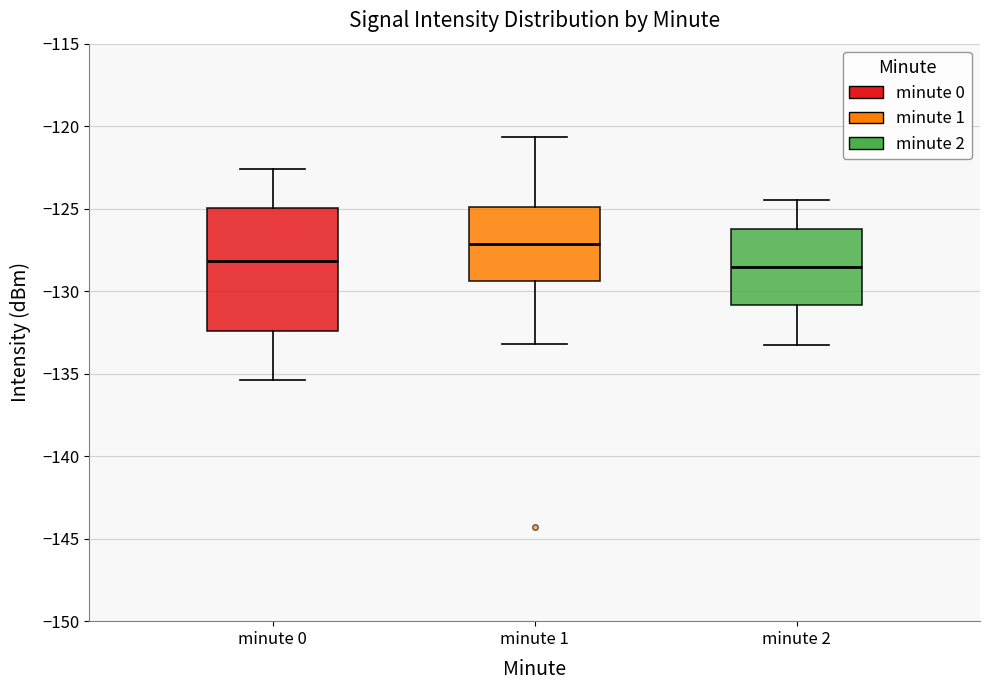

Reading left to right, read every box against the y-axis: the position of its median line, the range the box covers, and the ends of its whiskers. The values are not printed on the chart, so give them approximately, as read against the axis.

minute 0: median -128.0, box -132.5 to -125.0, whiskers -135.5 to -122.5
minute 1: median -127.0, box -129.5 to -125.0, whiskers -133.0 to -120.5
minute 2: median -128.5, box -131.0 to -126.0, whiskers -133.0 to -124.5